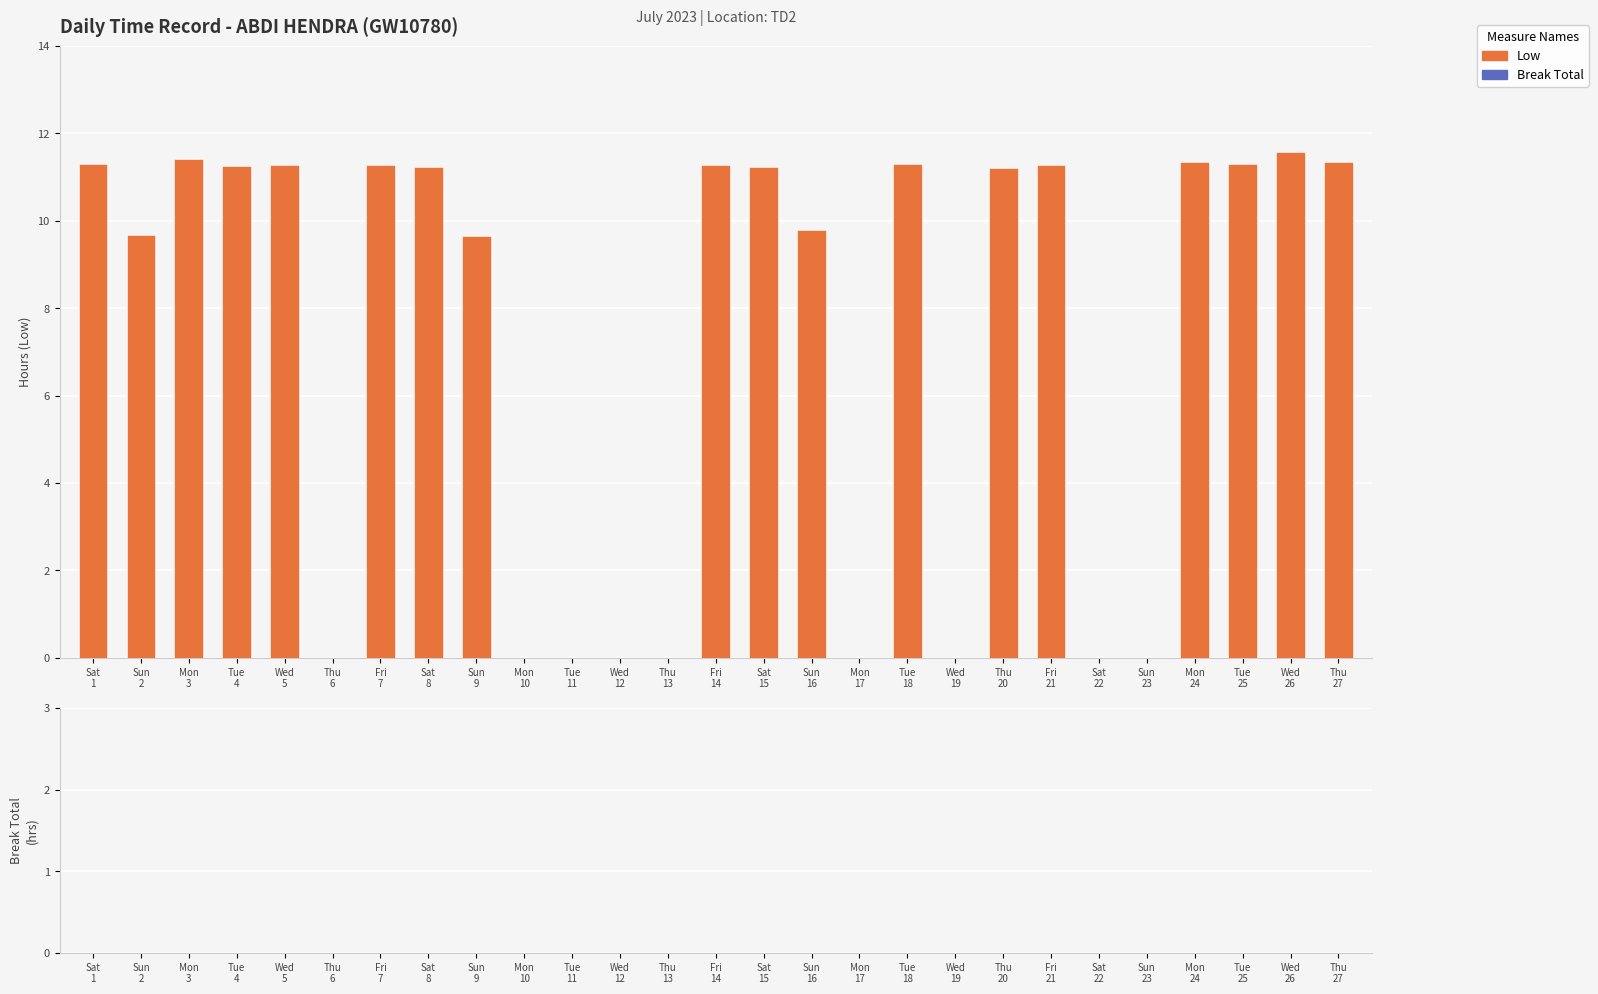

What is the maximum value shown in the chart?

11.6